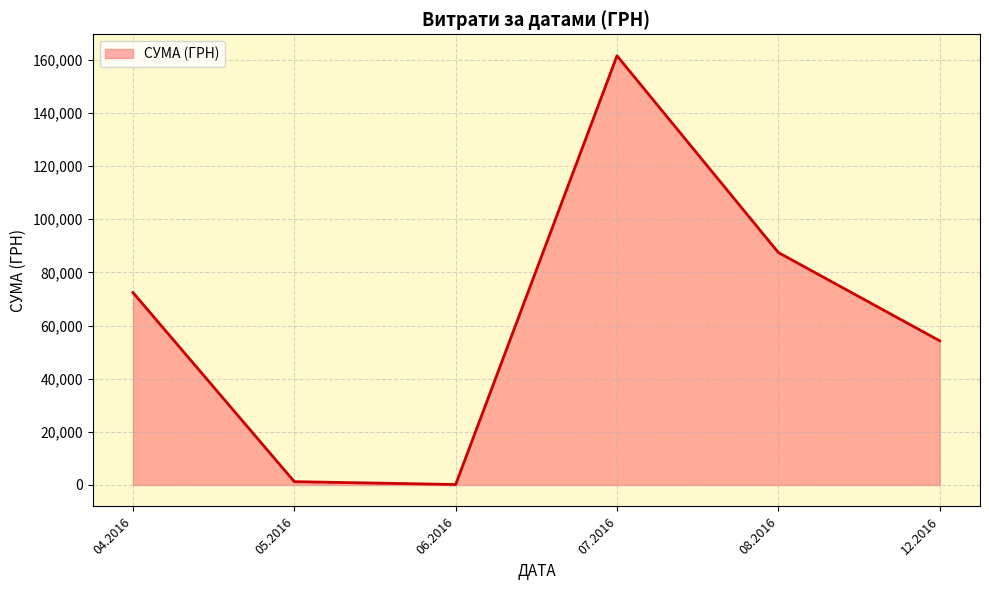

What is the sum of all values?

377077.4